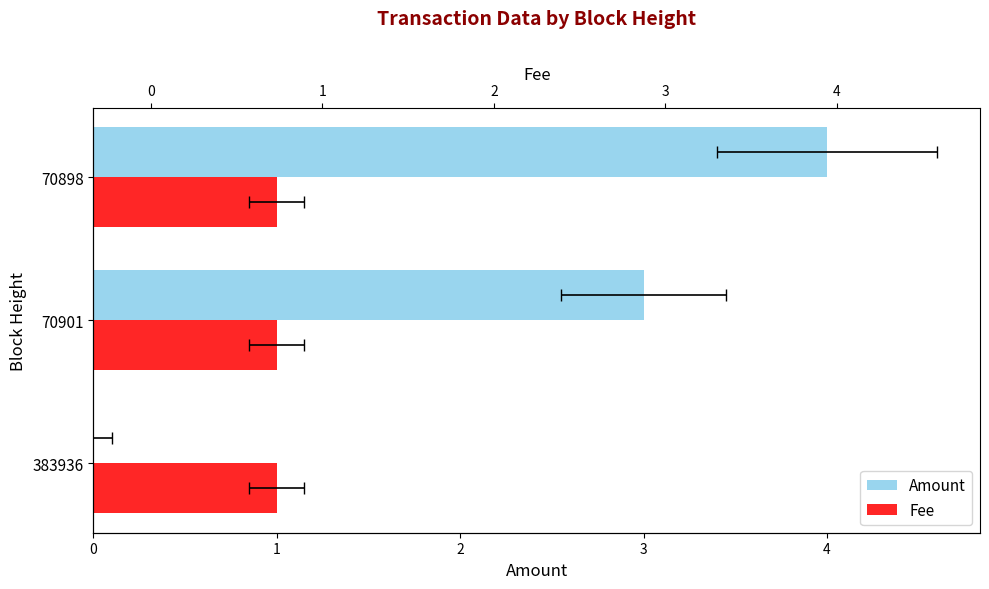

Which series has the largest total across all categories?

Amount